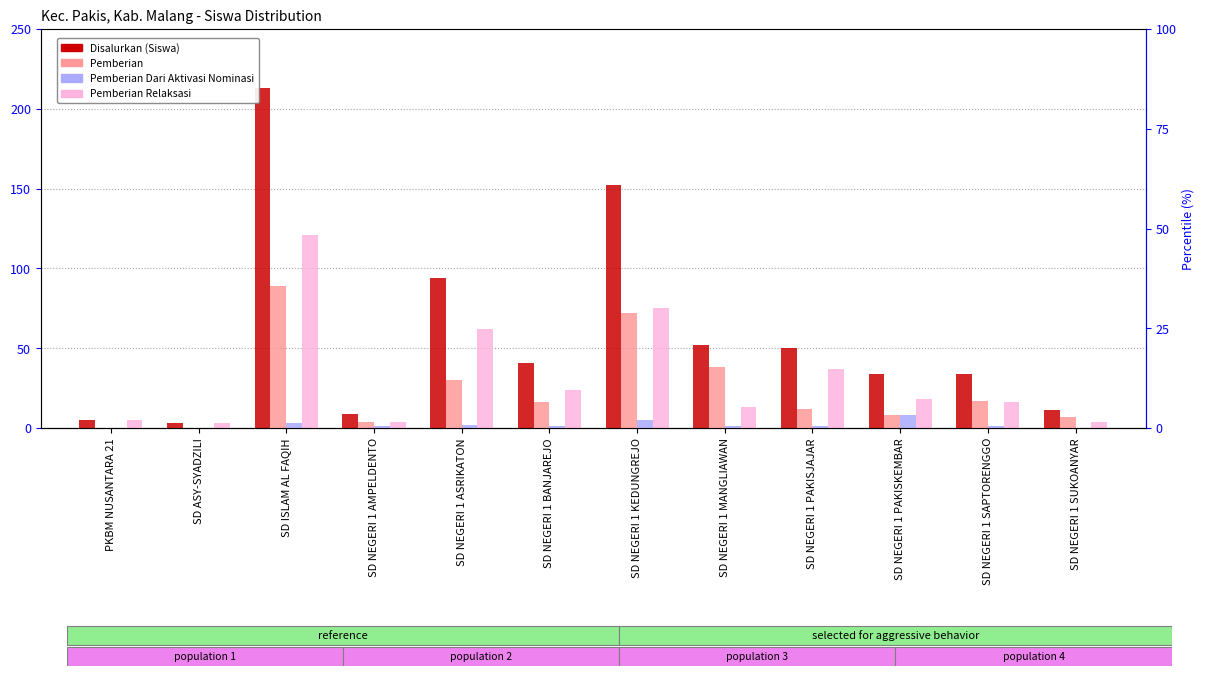

The Disalurkan (Siswa) series shows 52 at SD NEGERI 1 MANGLIAWAN. True or false?

True